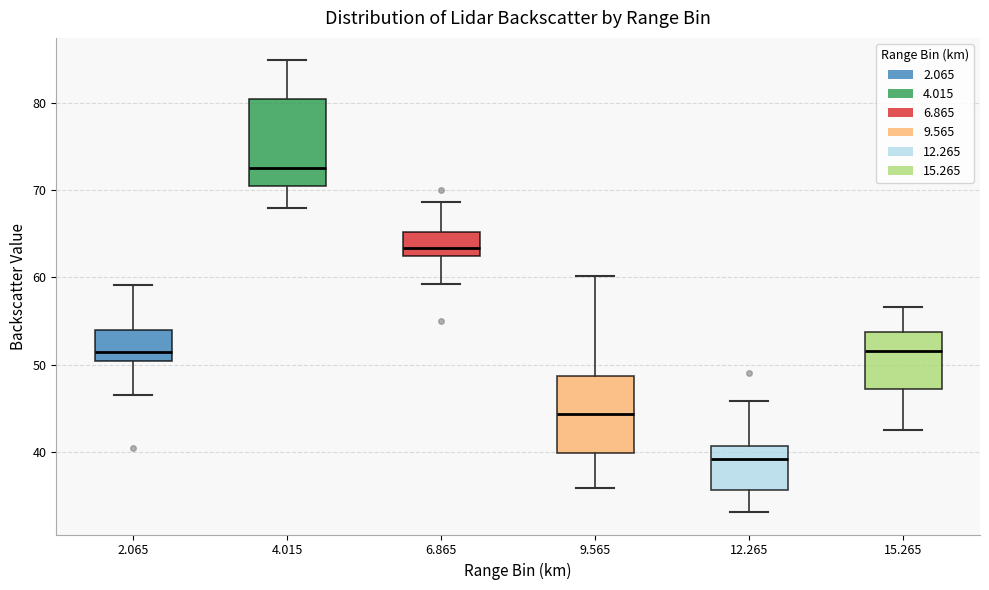

Reading left to right, transcribe this box plot: for each box, give where its median line is, the range the box spans, and where its two whiskers end, as read against the y-axis. The values are not printed on the chart, so give them approximately, as read against the axis.

2.065: median 52, box 50 to 54, whiskers 47 to 59
4.015: median 73, box 70 to 80, whiskers 68 to 85
6.865: median 63, box 62 to 65, whiskers 59 to 69
9.565: median 44, box 40 to 49, whiskers 36 to 60
12.265: median 39, box 36 to 41, whiskers 33 to 46
15.265: median 52, box 47 to 54, whiskers 43 to 57